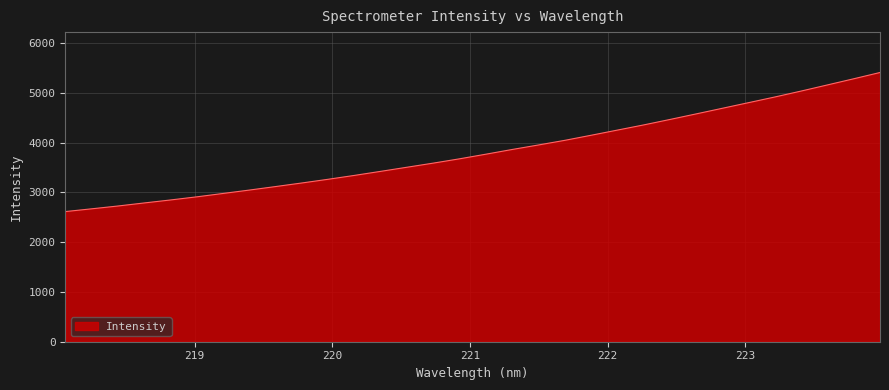

What is the greatest value displayed?

5410.9